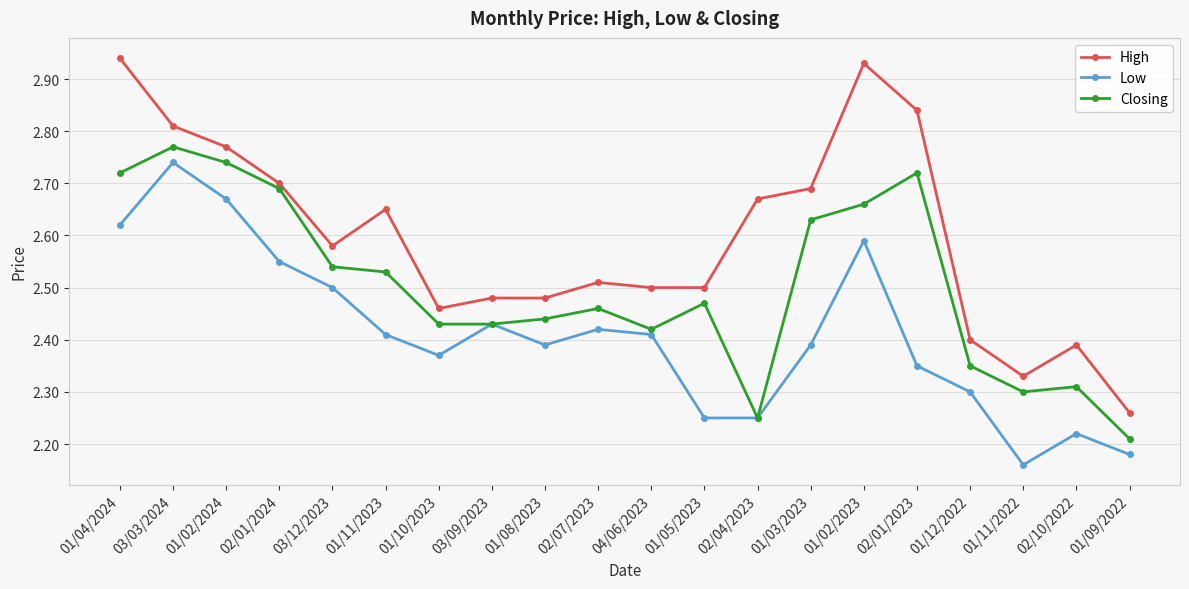

At which label is Closing closest to 2?

01/09/2022